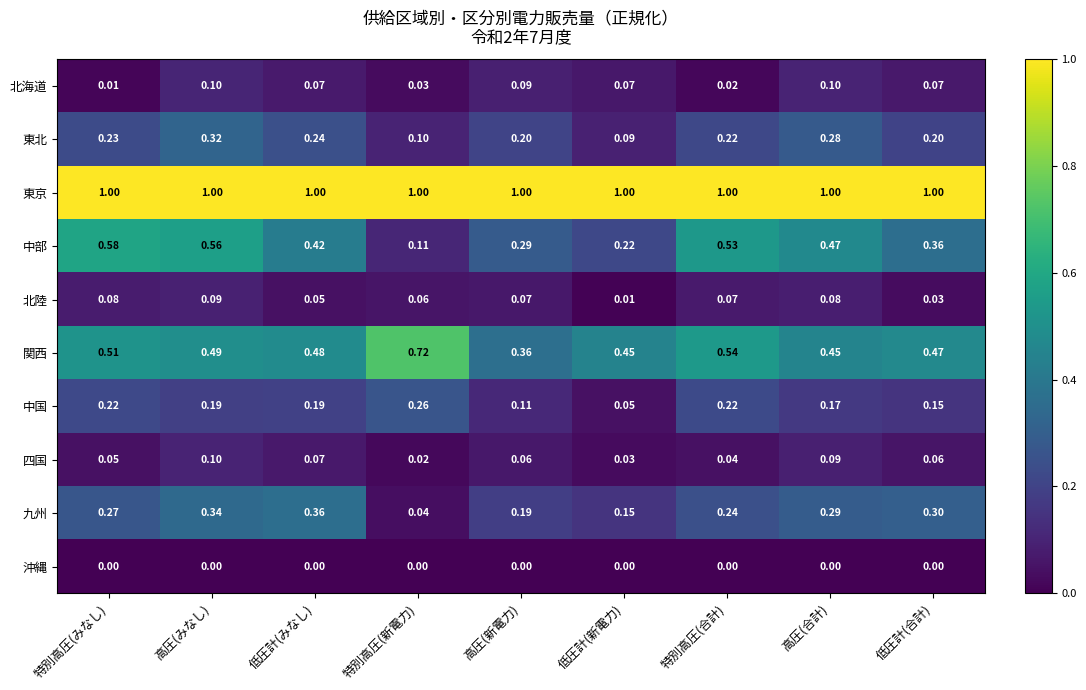

What is the maximum value shown in the chart?

1.0